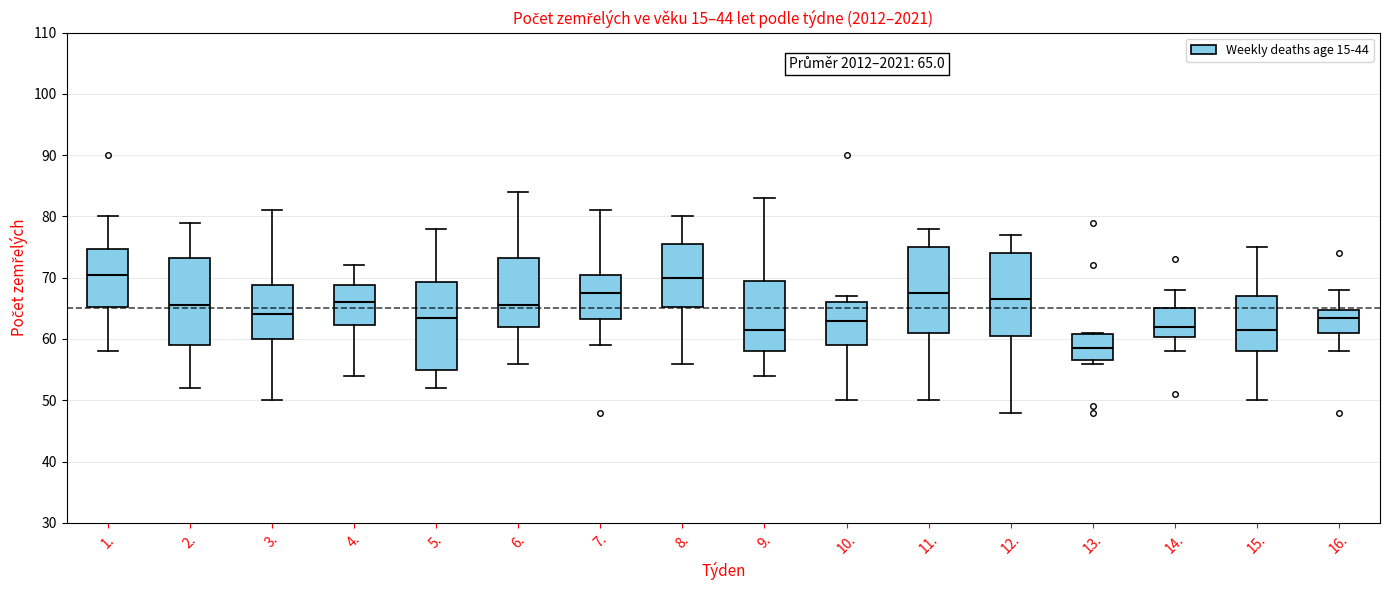

Which box has the lowest median line?

13.